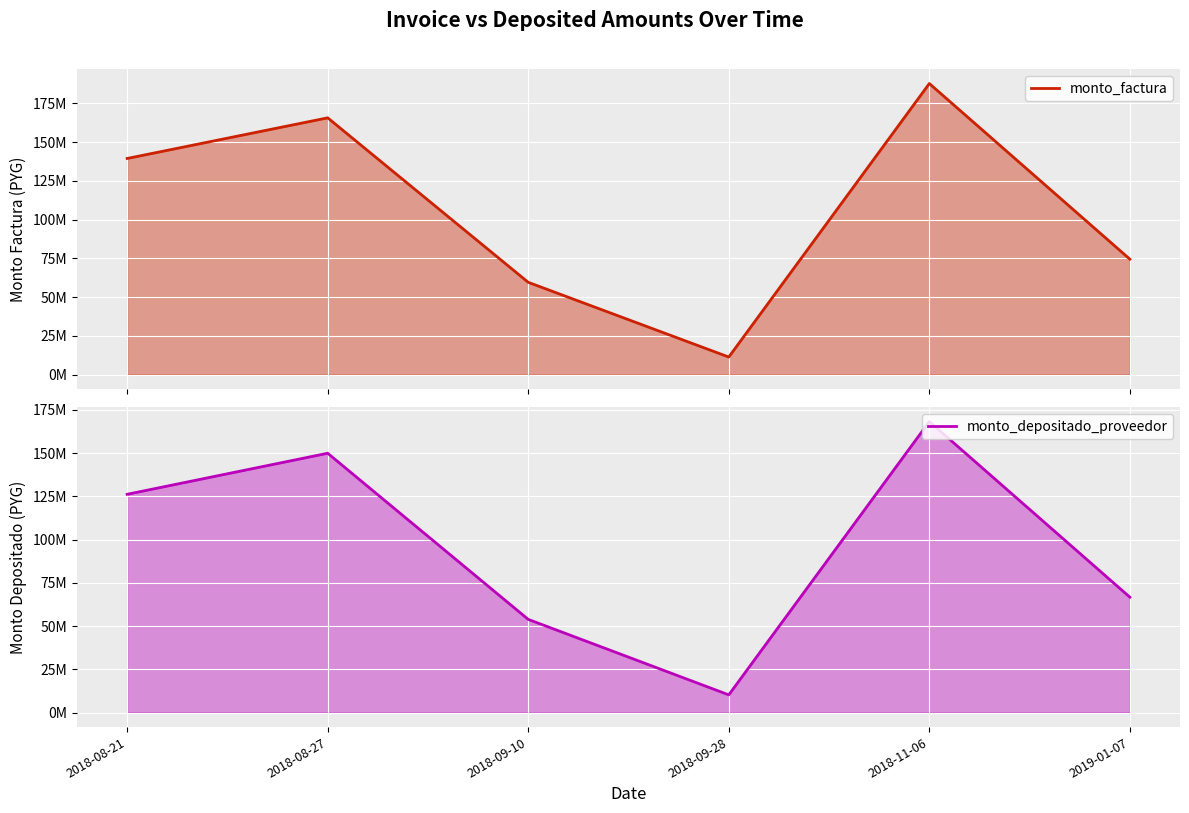

How many interior local peaks does the monto_depositado_proveedor series have?

2